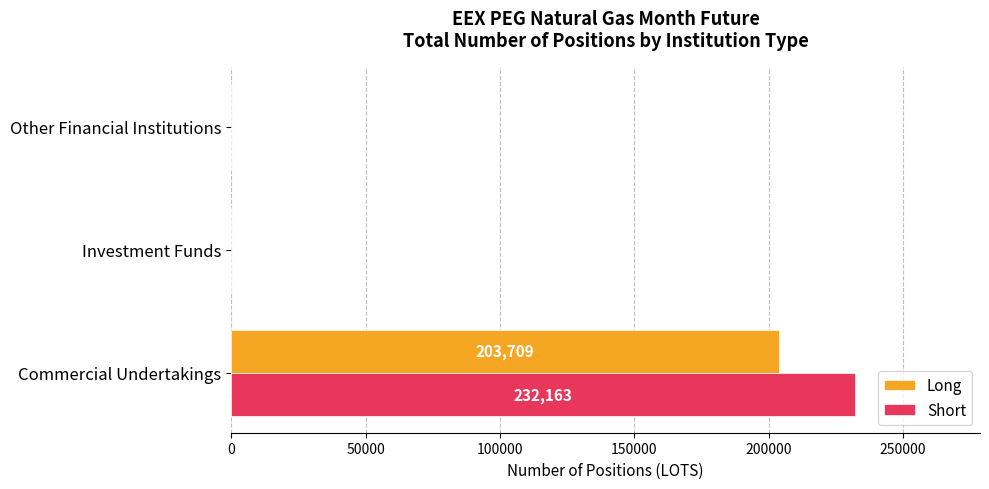

The Long series shows 0 at Investment Funds. True or false?

True